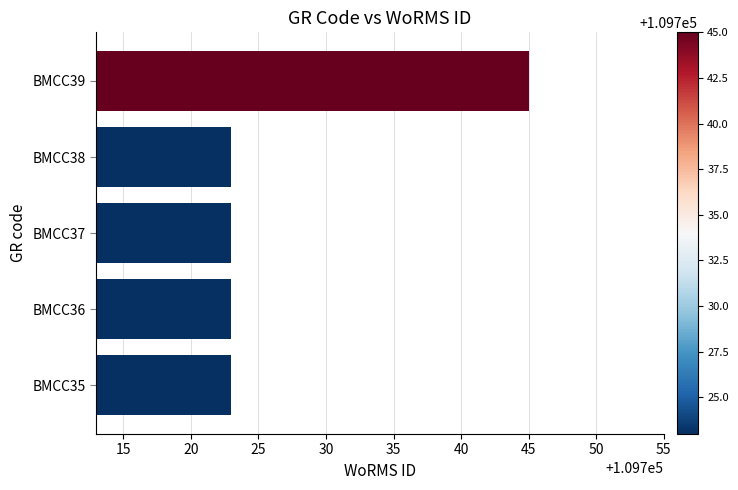

Is it true that the value at BMCC36 is 153454?

False